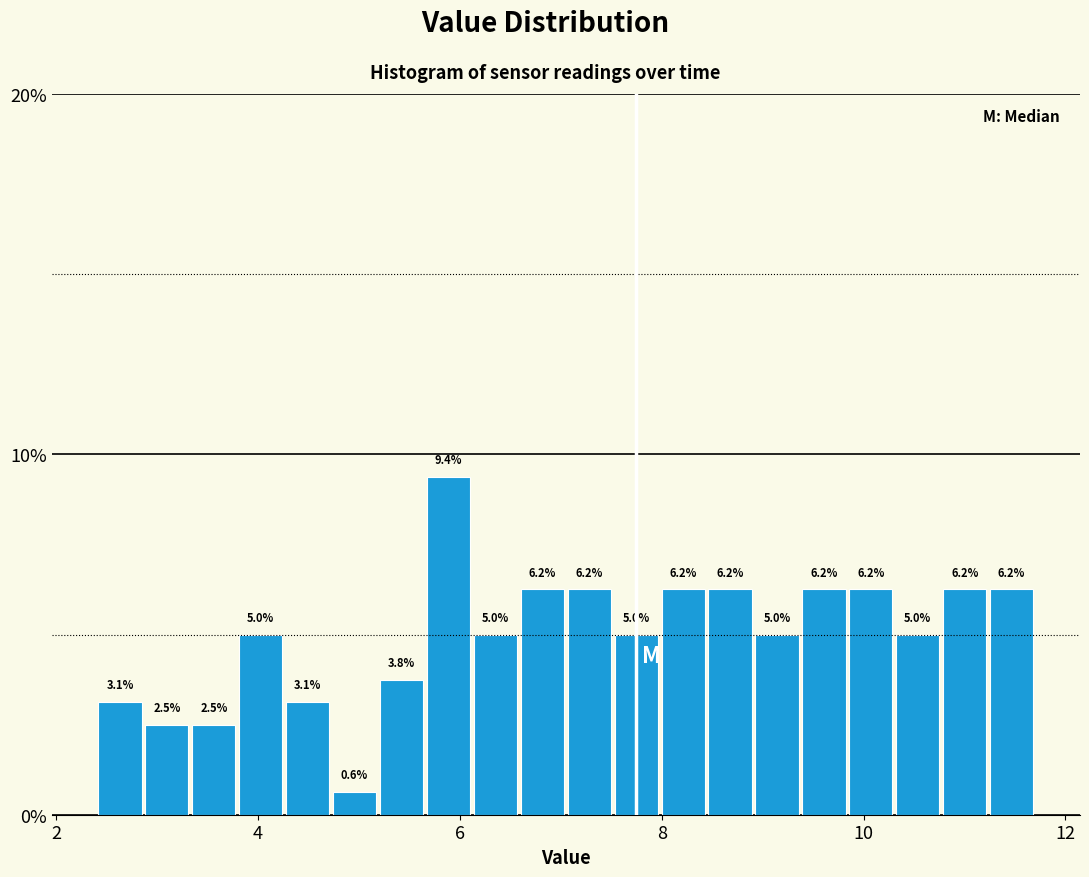

Read against the x-axis, roughly where is the centre of the tallest bar?

5.8